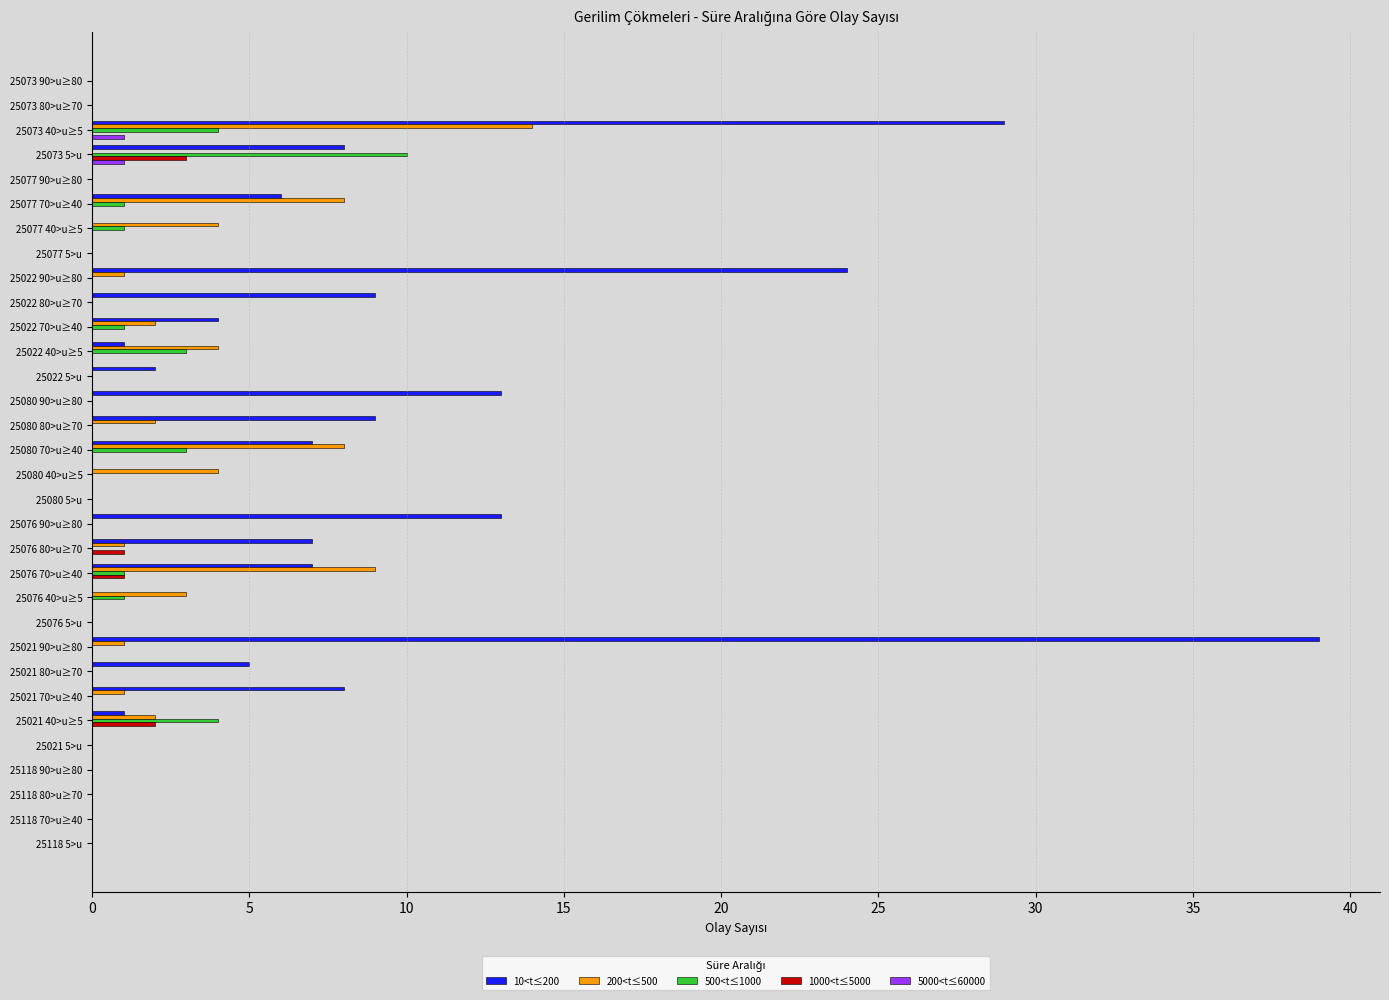

The 500<t≤1000 series shows -5 at 25080 40>u≥5. True or false?

False